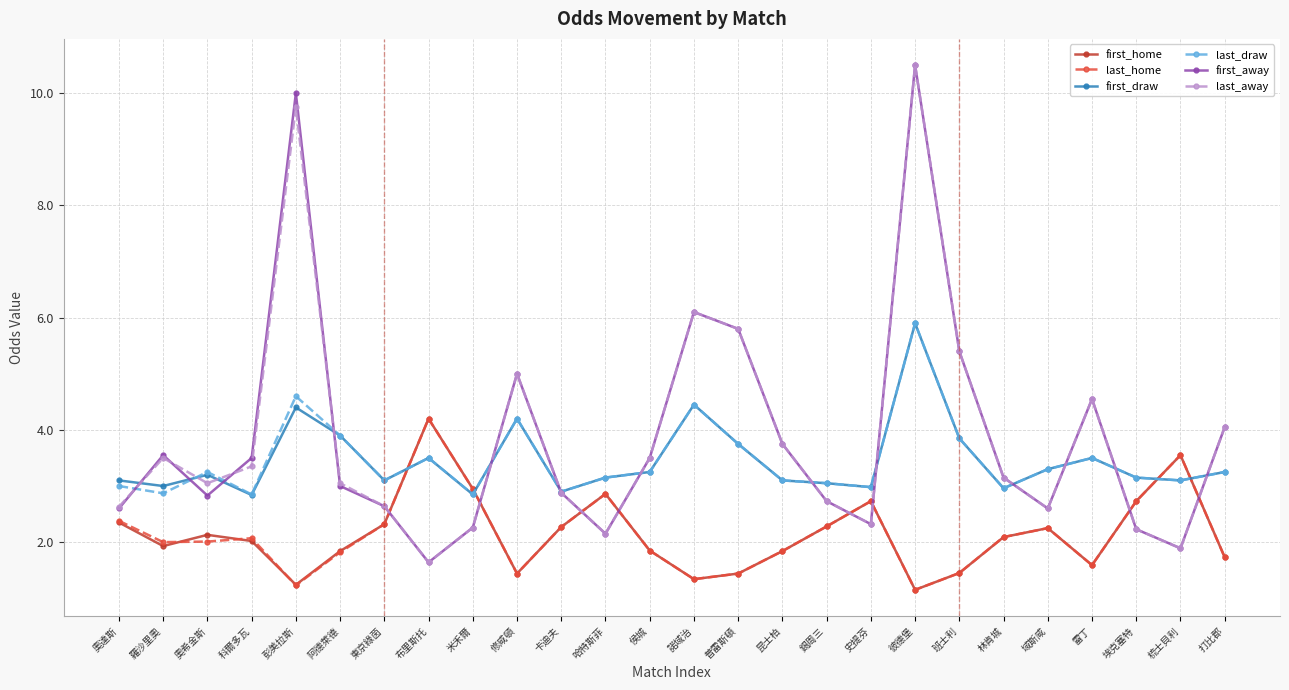

What is the total value across all series at 彭美拉斯?

31.2